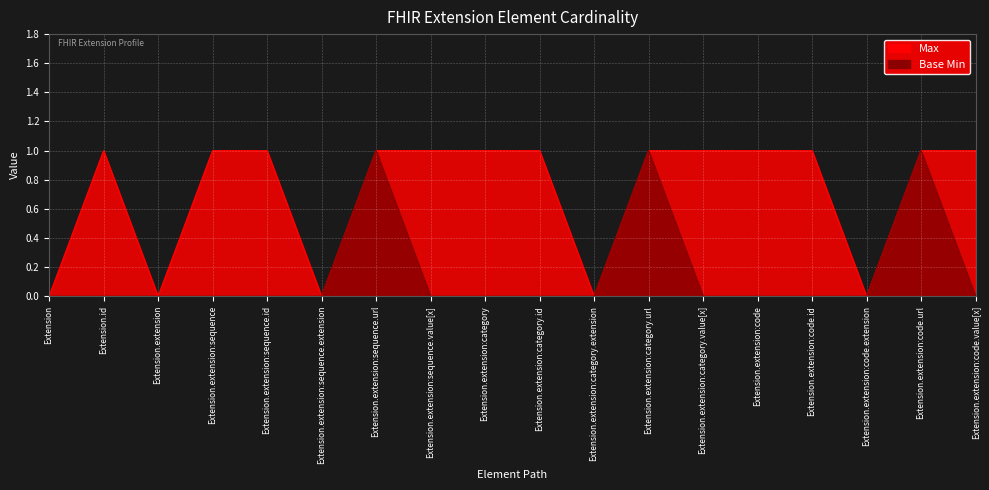

How many Base Min values are between 0 and 1?

18